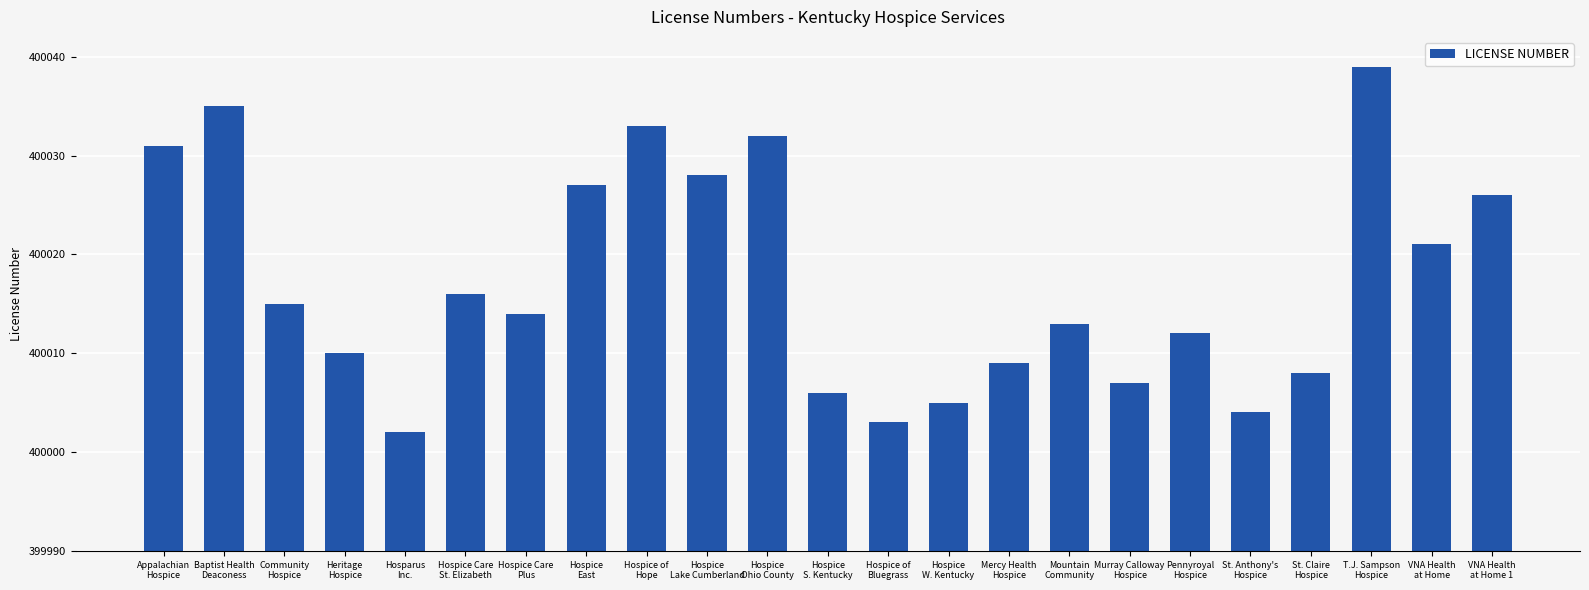

List the labels in order of value, smallest first.

Hosparus
Inc., Hospice of
Bluegrass, St. Anthony's
Hospice, Hospice
W. Kentucky, Hospice
S. Kentucky, Murray Calloway
Hospice, St. Claire
Hospice, Mercy Health
Hospice, Heritage
Hospice, Pennyroyal
Hospice, Mountain
Community, Hospice Care
Plus, Community
Hospice, Hospice Care
St. Elizabeth, VNA Health
at Home, VNA Health
at Home 1, Hospice
East, Hospice
Lake Cumberland, Appalachian
Hospice, Hospice
Ohio County, Hospice of
Hope, Baptist Health
Deaconess, T.J. Sampson
Hospice